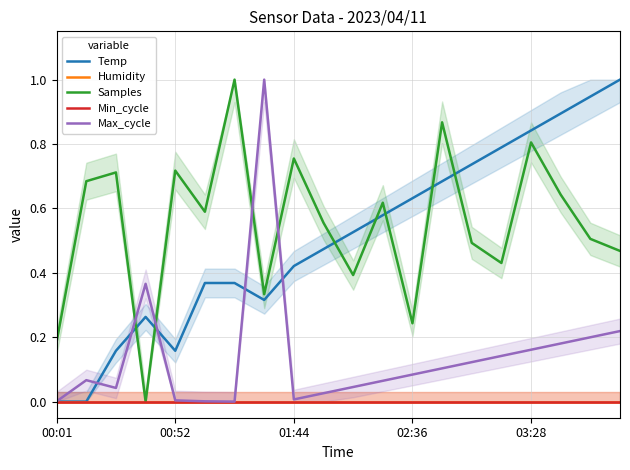

What is the greatest value displayed?

1.0